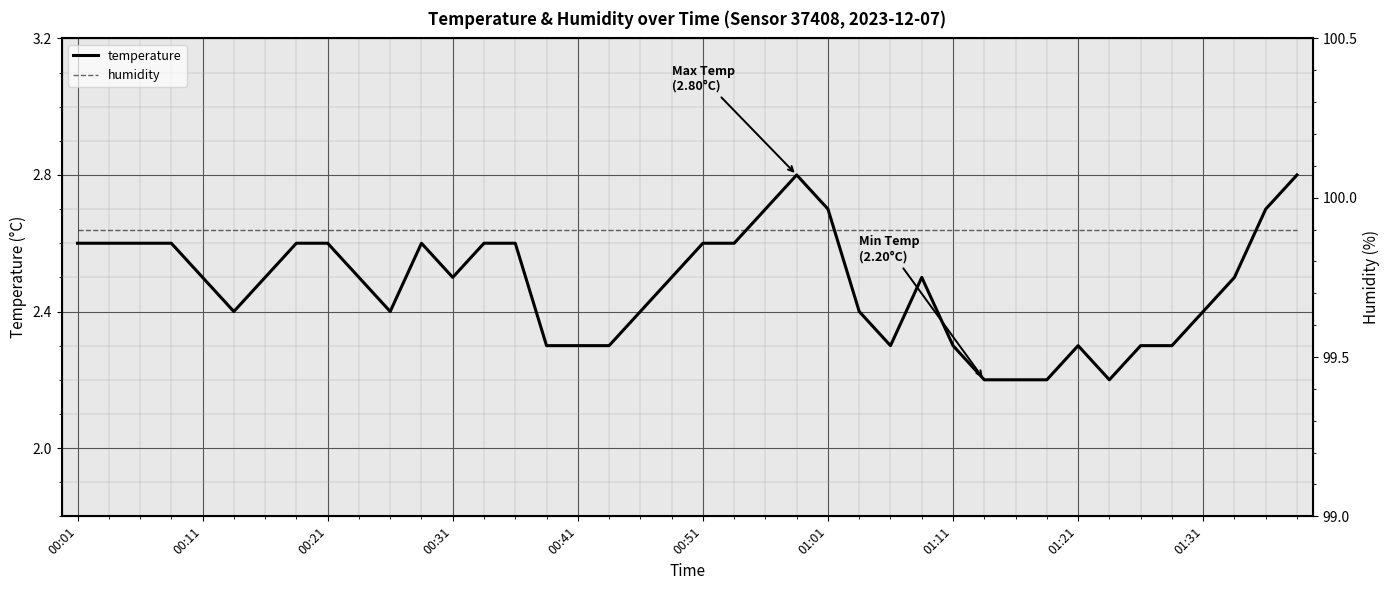

How many distinct data groups are displayed?

2